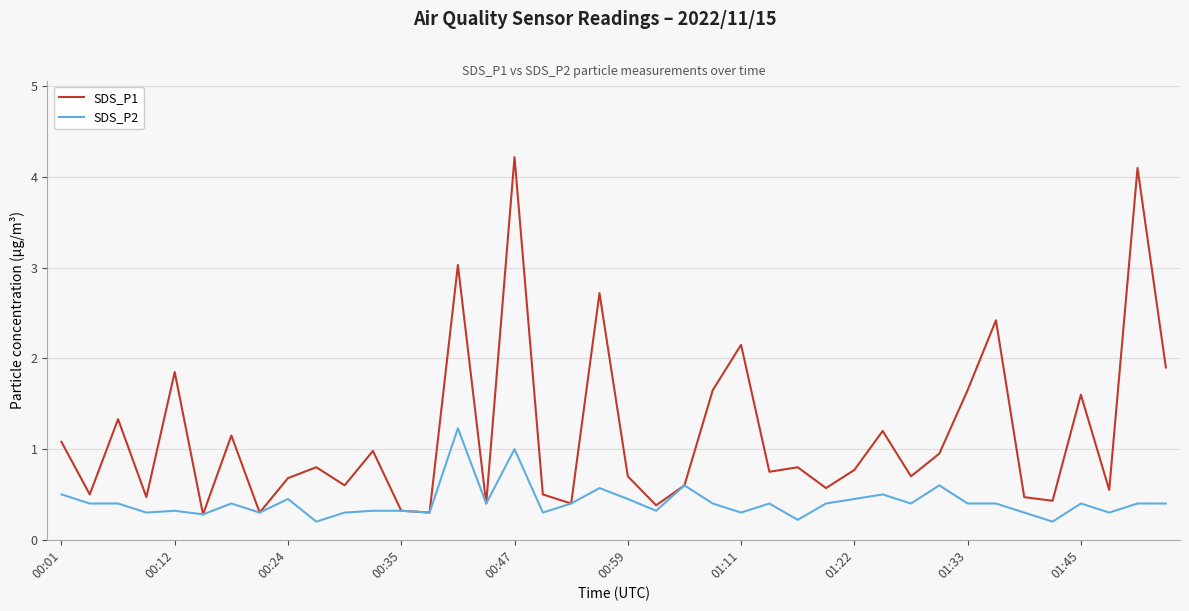

Rank the series by their maximum value, from lowest to highest.

SDS_P2, SDS_P1